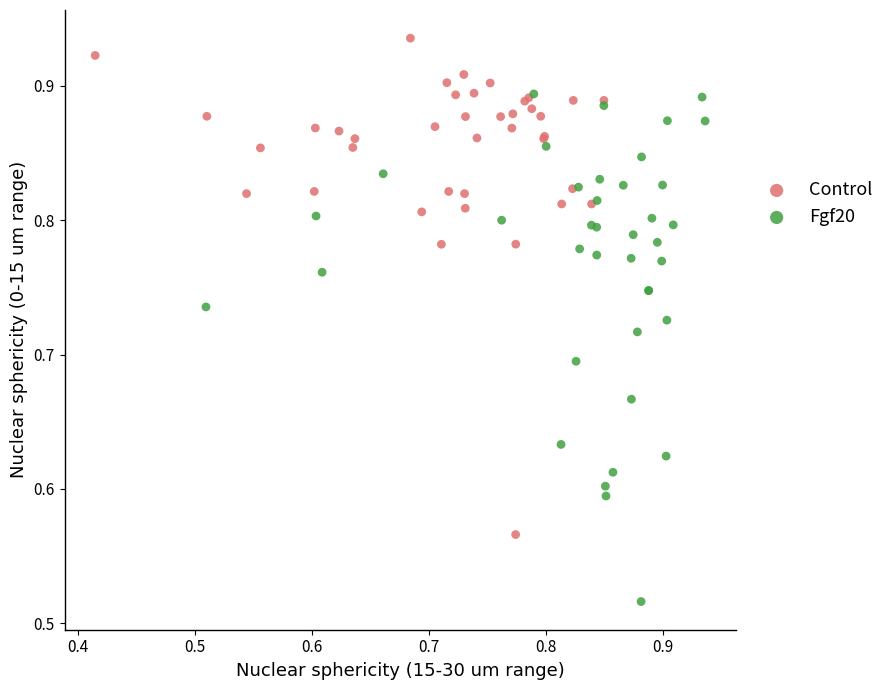

Which series reaches the minimum Y coordinate?

Fgf20